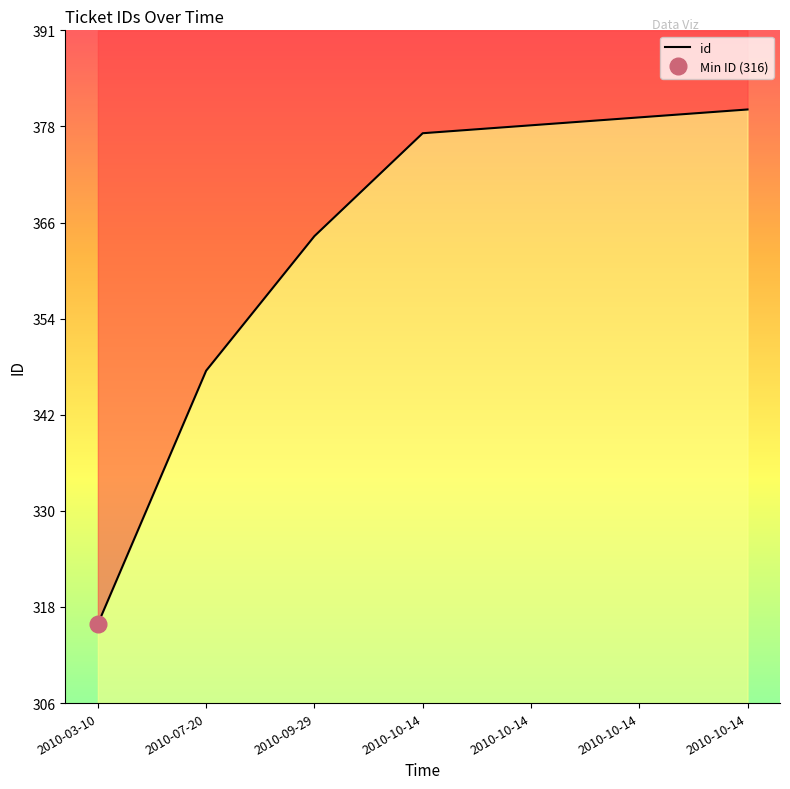

What is the difference between the values at 2010-07-20 and 2010-10-14?

30